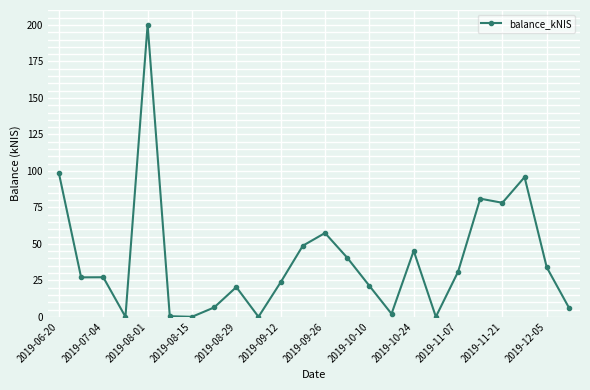

What is the value of the 14th point from the left?

40.5